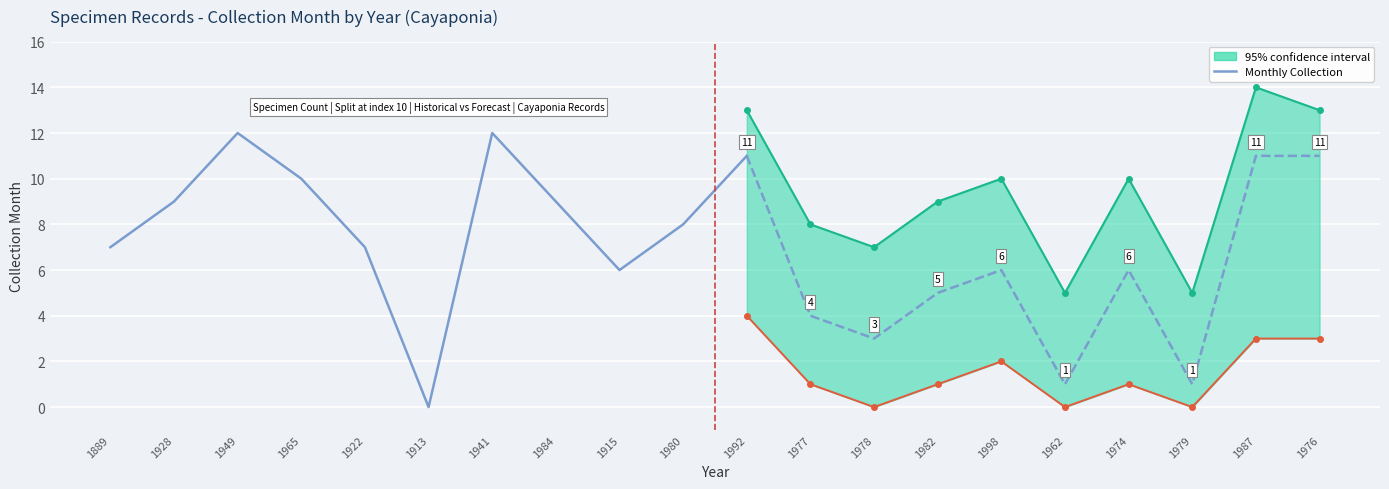

Between 1922 and 1889, which is larger?

1922